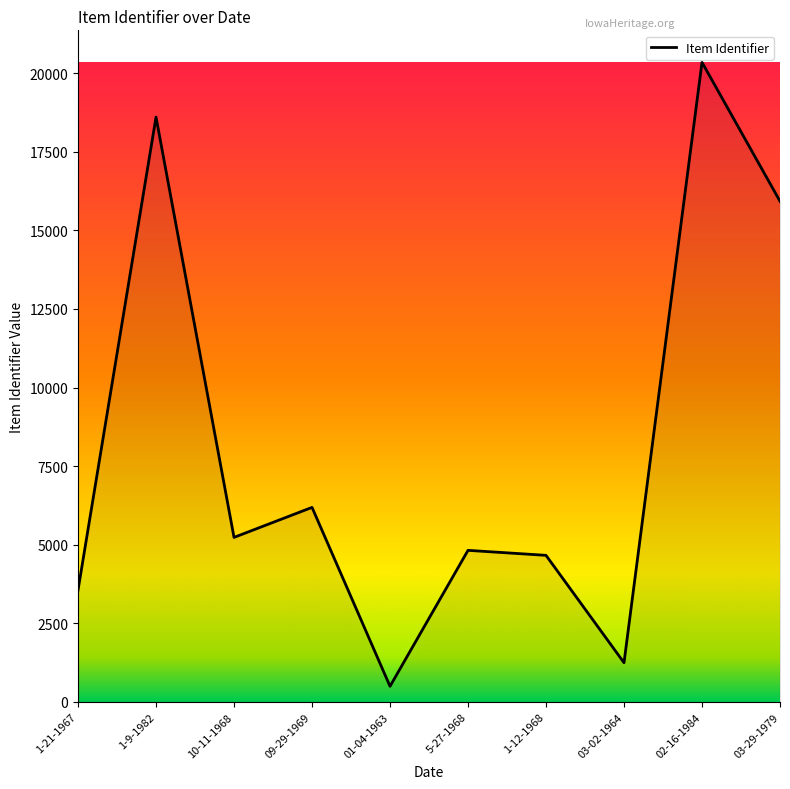

Reading left to right, transcribe all the data shown in this chart.

1-21-1967=3559	1-9-1982=18602	10-11-1968=5235	09-29-1969=6189	01-04-1963=499	5-27-1968=4823	1-12-1968=4664	03-02-1964=1249	02-16-1984=20344	03-29-1979=15925